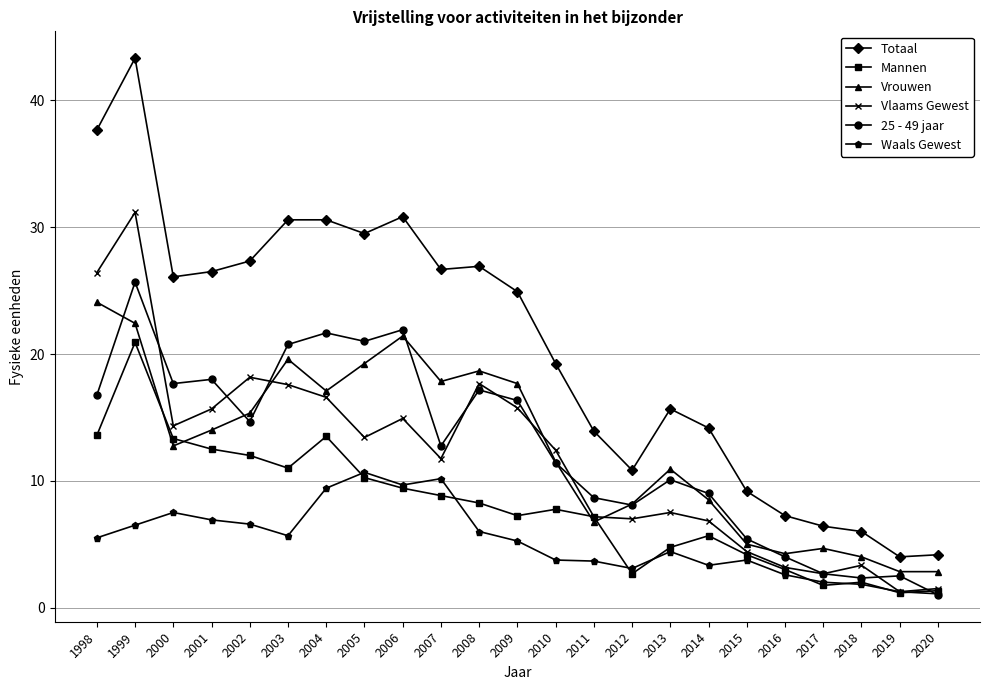

Which series has the widest spread of values?

Totaal